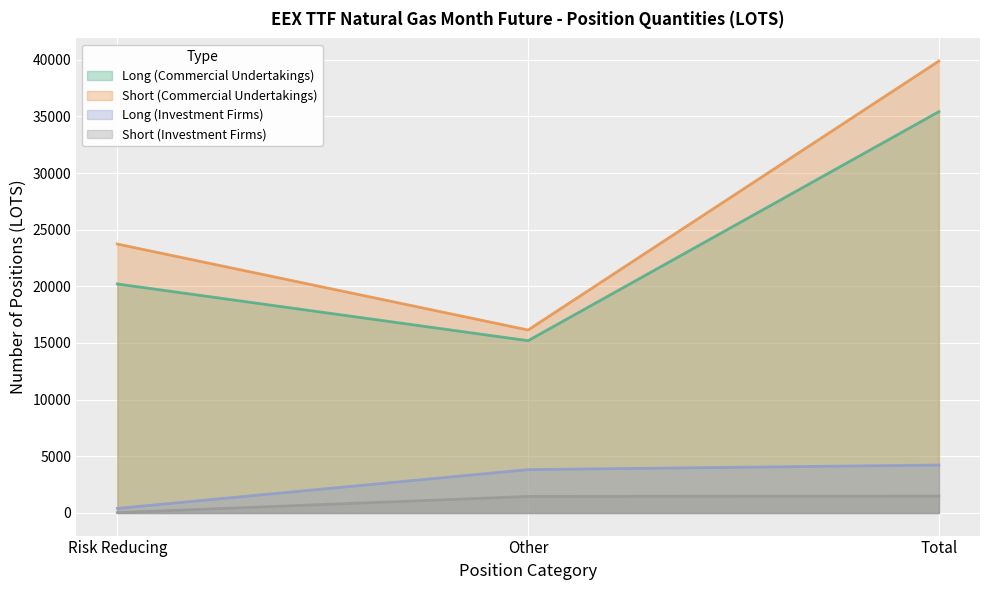

At Other, list the series in order from smallest to largest.

Short (Investment Firms), Long (Investment Firms), Long (Commercial Undertakings), Short (Commercial Undertakings)